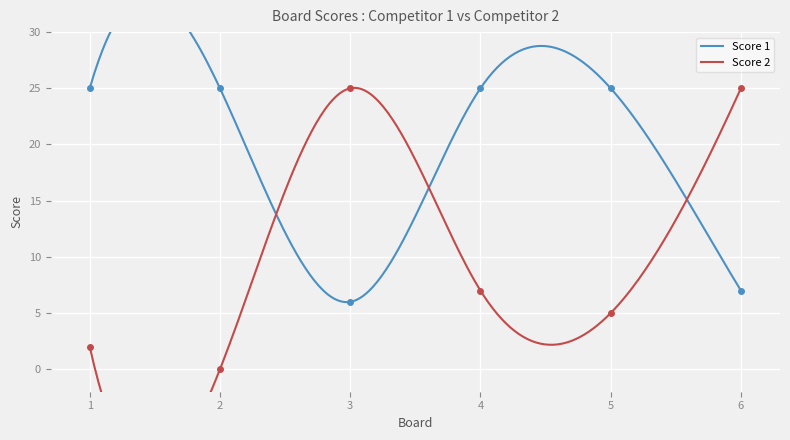

Which series changed the most between 3 and 5?

Score 2